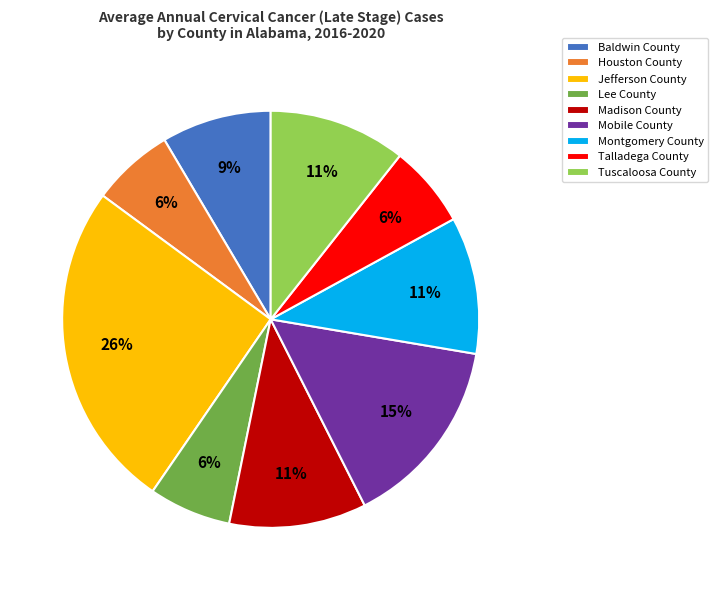

To the nearest percent, what percentage of the pie is Lee County?

6%